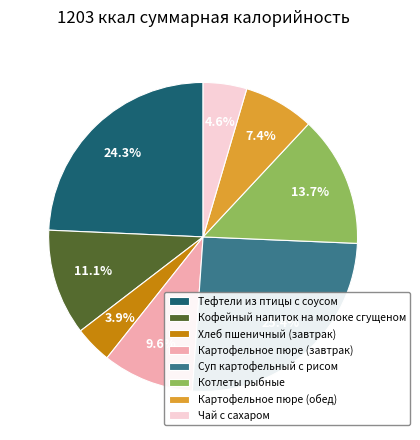

Is there any slice that represents more than half of the pie?

No